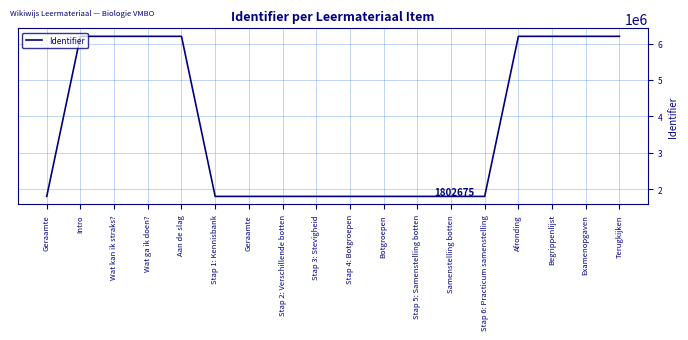

Rank the categories by value from highest to lowest.

Terugkijken, Examenopgaven, Begrippenlijst, Afronding, Aan de slag, Wat ga ik doen?, Wat kan ik straks?, Intro, Stap 6: Practicum samenstelling, Samenstelling botten, Stap 5: Samenstelling botten, Botgroepen, Stap 4: Botgroepen, Stap 3: Stevigheid, Stap 2: Verschillende botten, Geraamte, Stap 1: Kennisbank, Geraamte